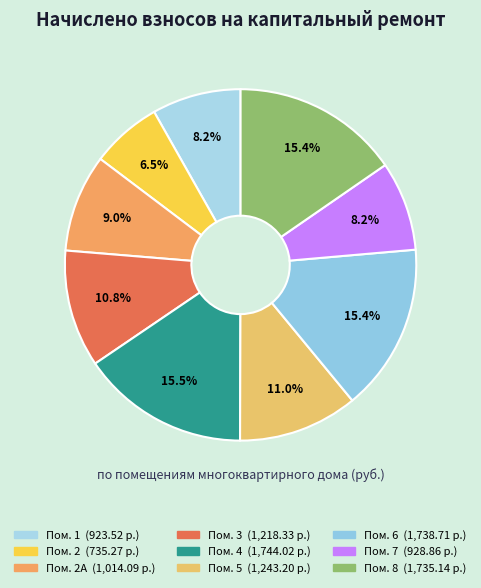

How many segments does this pie chart have?

9